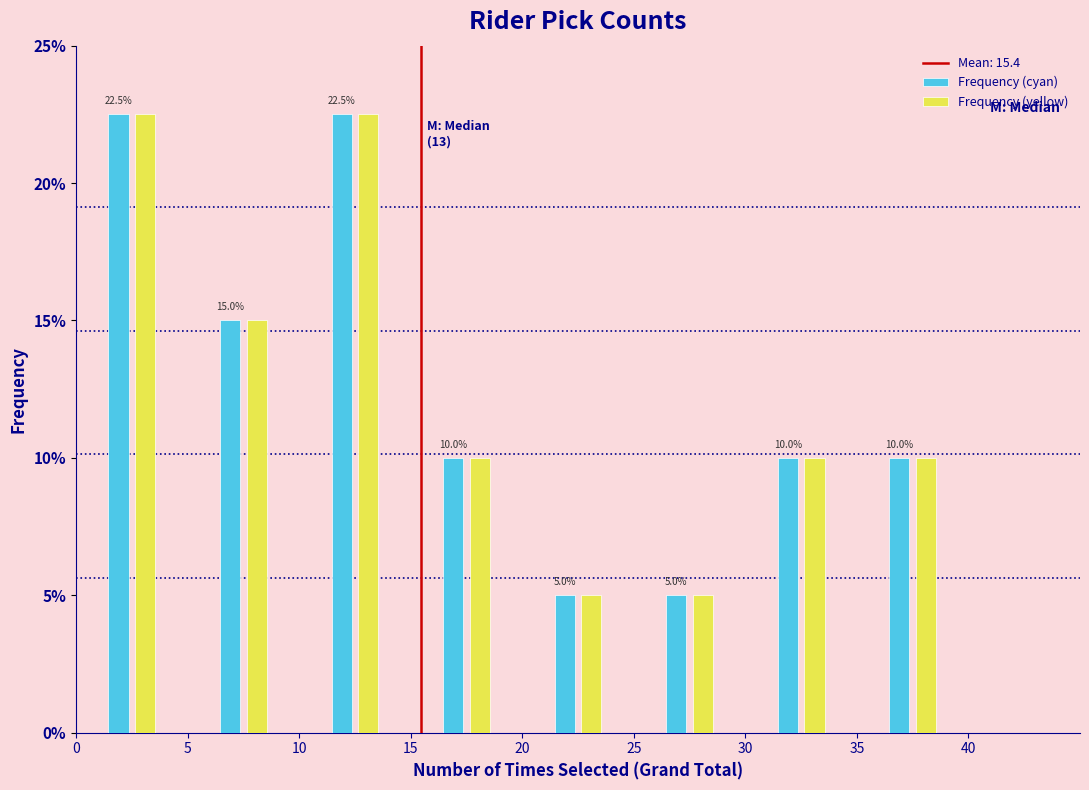

Reading left to right, list every range on the x-axis with the height of the bar of each series over it.

0 to 5: Frequency (cyan)=22.5	Frequency (yellow)=22.5
5 to 10: Frequency (cyan)=15.0	Frequency (yellow)=15.0
10 to 15: Frequency (cyan)=22.5	Frequency (yellow)=22.5
15 to 20: Frequency (cyan)=10.0	Frequency (yellow)=10.0
20 to 25: Frequency (cyan)=5.0	Frequency (yellow)=5.0
25 to 30: Frequency (cyan)=5.0	Frequency (yellow)=5.0
30 to 35: Frequency (cyan)=10.0	Frequency (yellow)=10.0
35 to 40: Frequency (cyan)=10.0	Frequency (yellow)=10.0